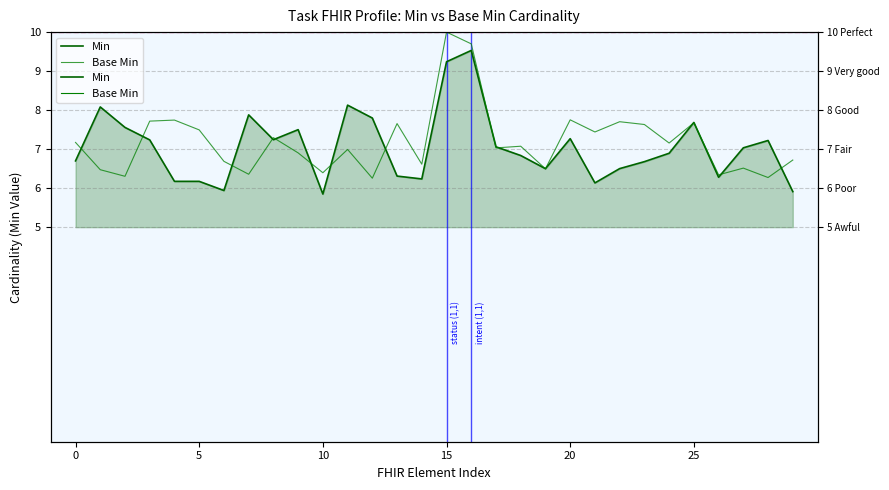

The Base Min series shows 7.7 at 13. True or false?

True